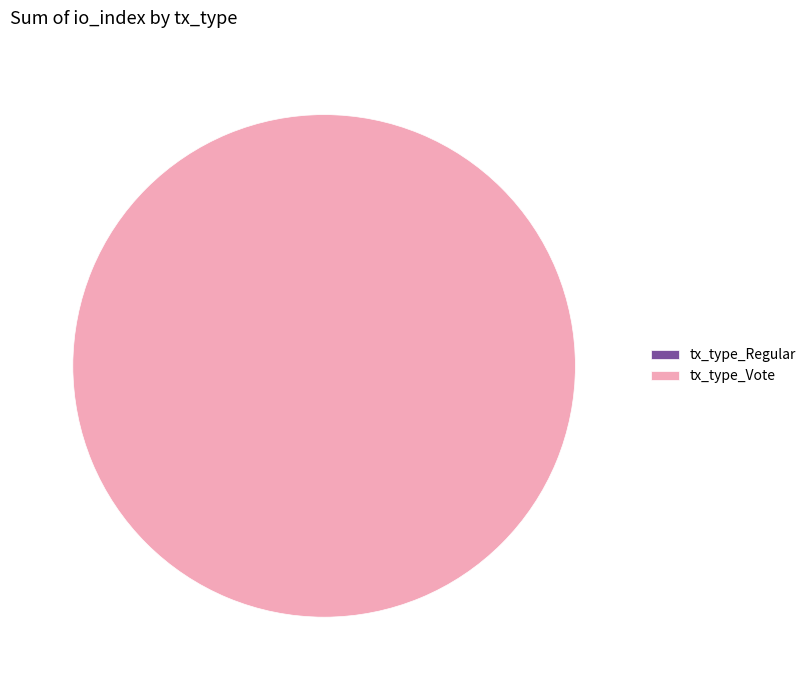

Is it true that tx_type_Vote is 100% of the pie?

True